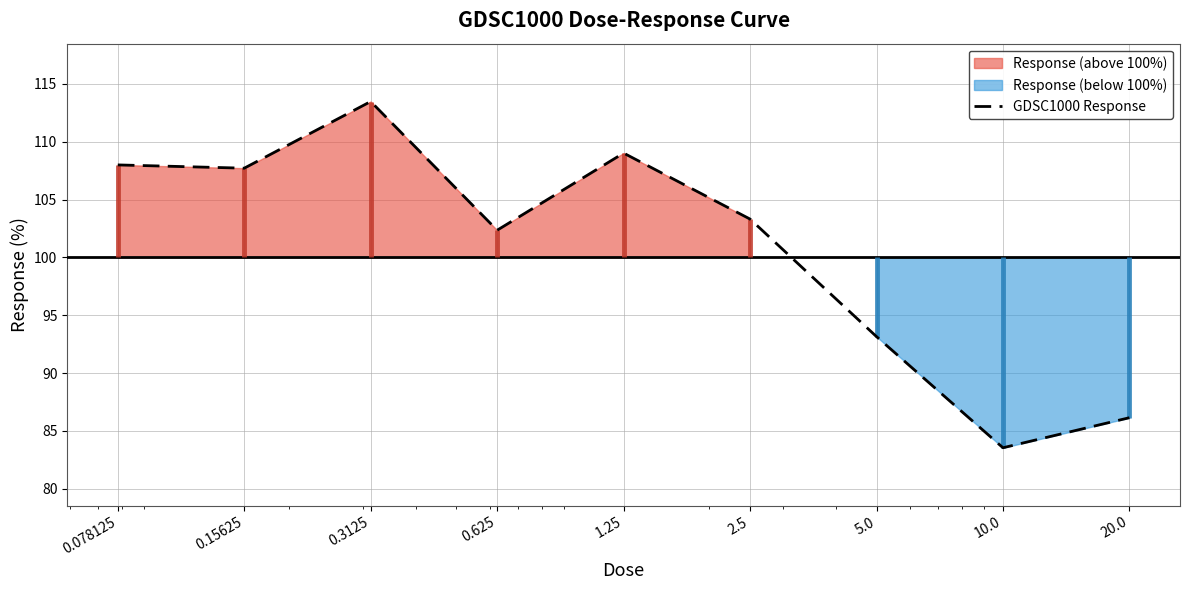

What is the value of the 6th point from the left?

103.3